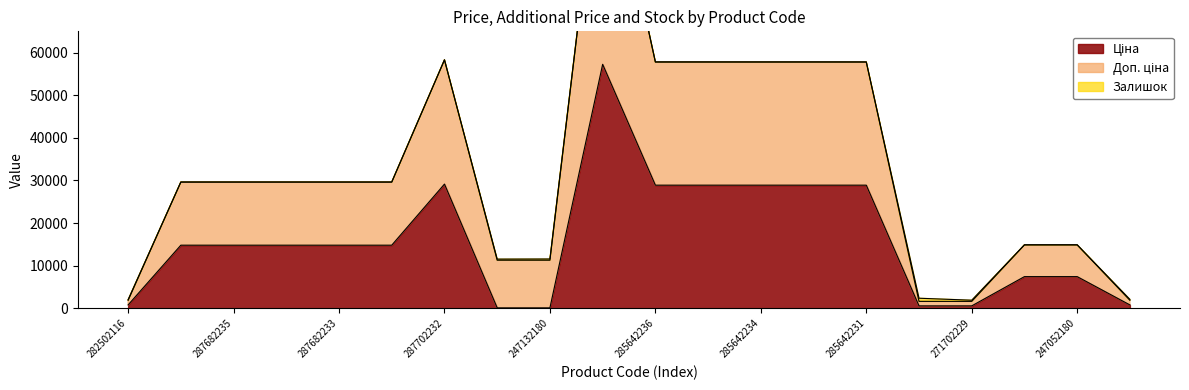

Read the Доп. ціна value at 287682236.

29635.2